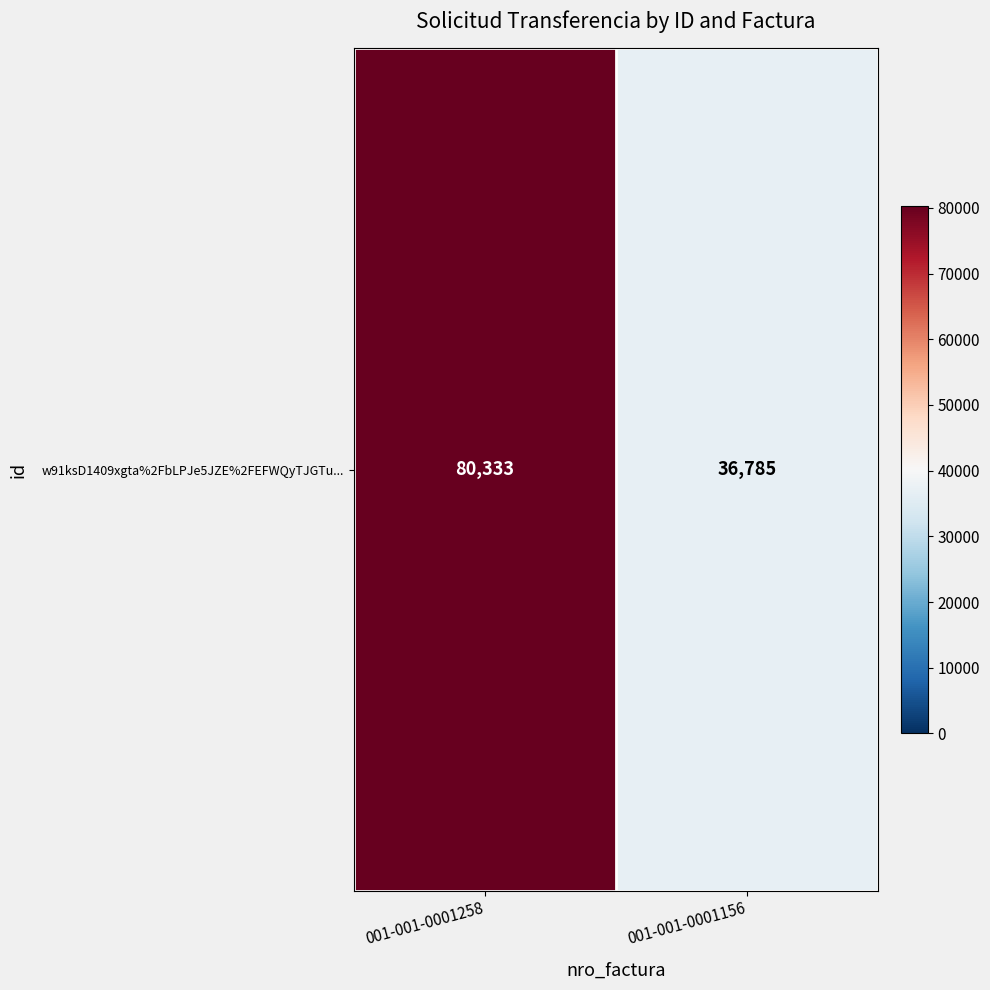

How many distinct data groups are displayed?

1